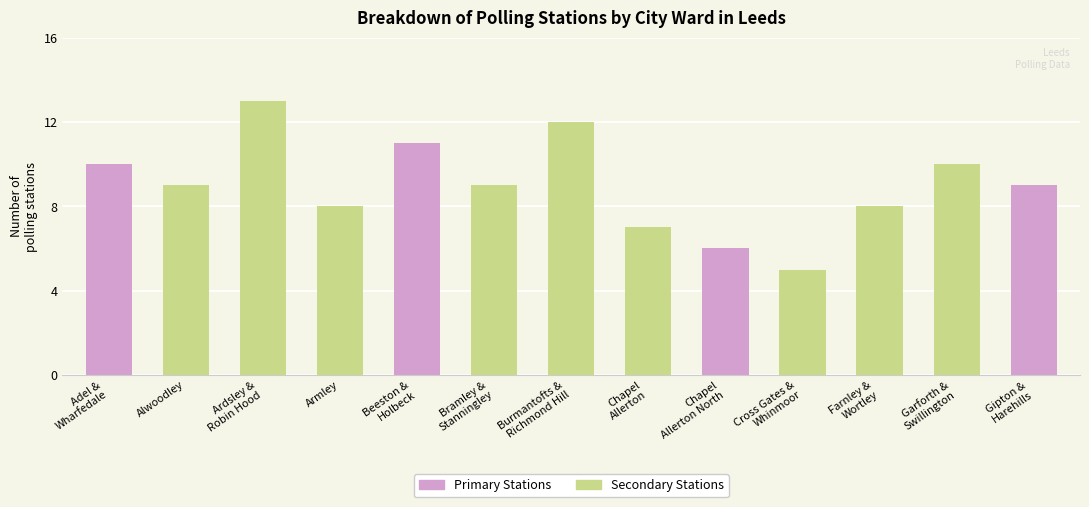

At how many categories does at least one series exceed 5?

12